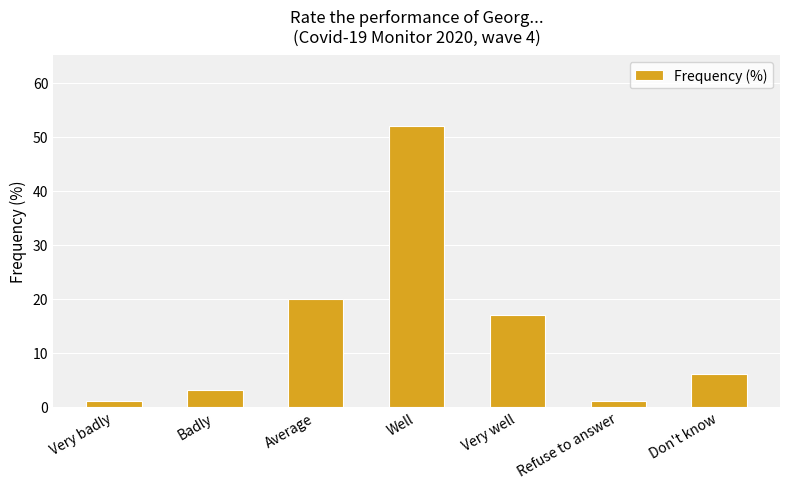

Reading right to left, transcribe all the data shown in this chart.

6	1	17	52	20	3	1